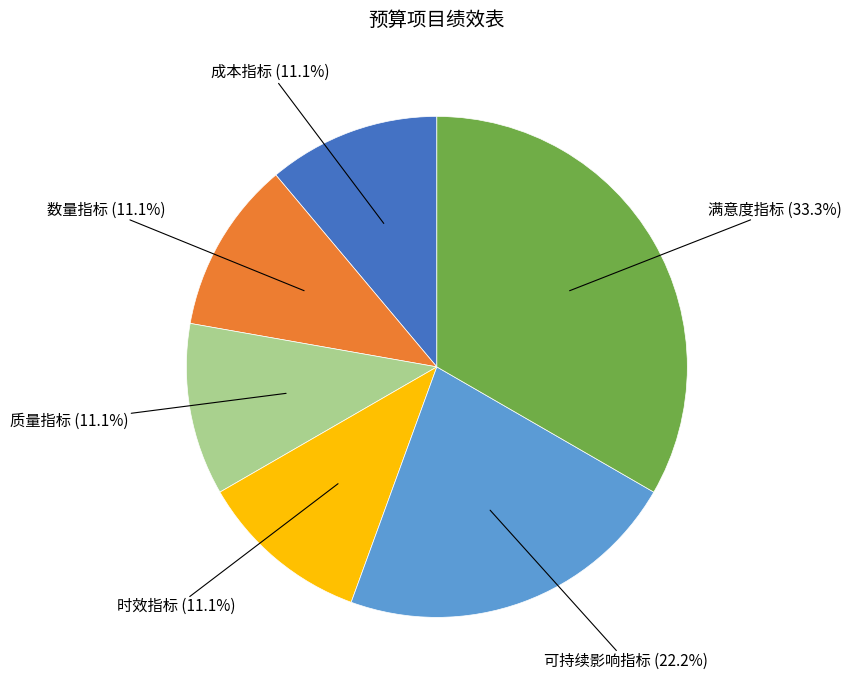

To the nearest percent, what is the combined percentage of 可持续影响指标 and 成本指标?

33%